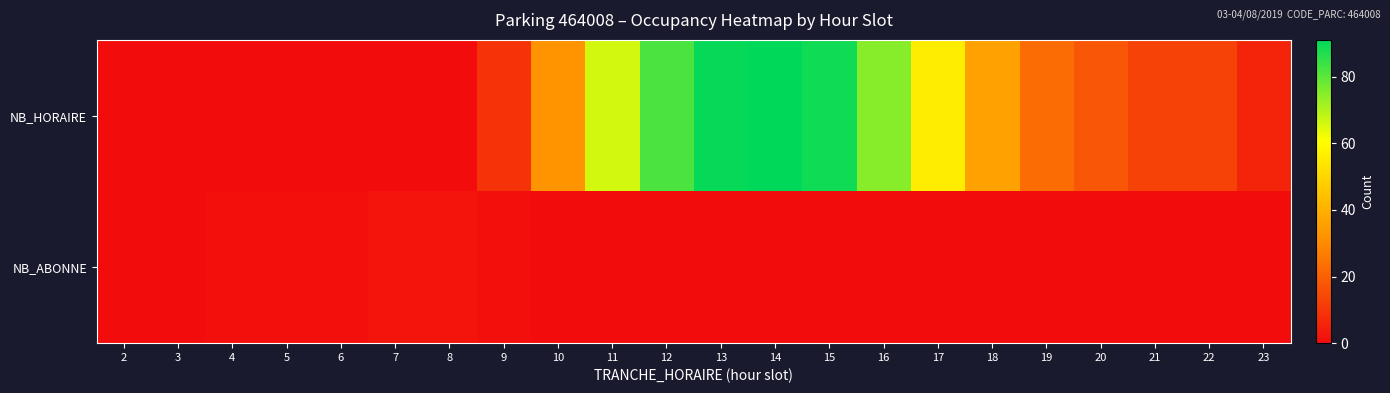

Reading right to left, transcribe all the data shown in this chart.

NB_HORAIRE: 23=6	22=13	21=13	20=18	19=23	18=36	17=56	16=75	15=89	14=91	13=90	12=82	11=66	10=32	9=9	8=0	7=0	6=0	5=0	4=0	3=0	2=0
NB_ABONNE: 23=0	22=0	21=0	20=0	19=0	18=0	17=0	16=0	15=0	14=0	13=0	12=0	11=0	10=0	9=1	8=2	7=2	6=1	5=1	4=1	3=0	2=0